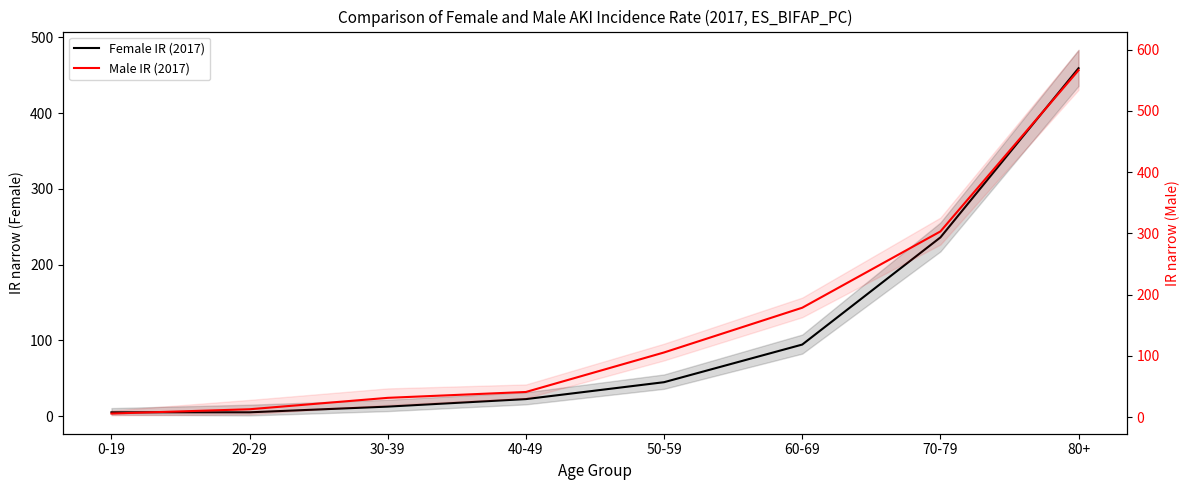

True or false: Female IR (2017) has more than 0 interior local peaks.

False